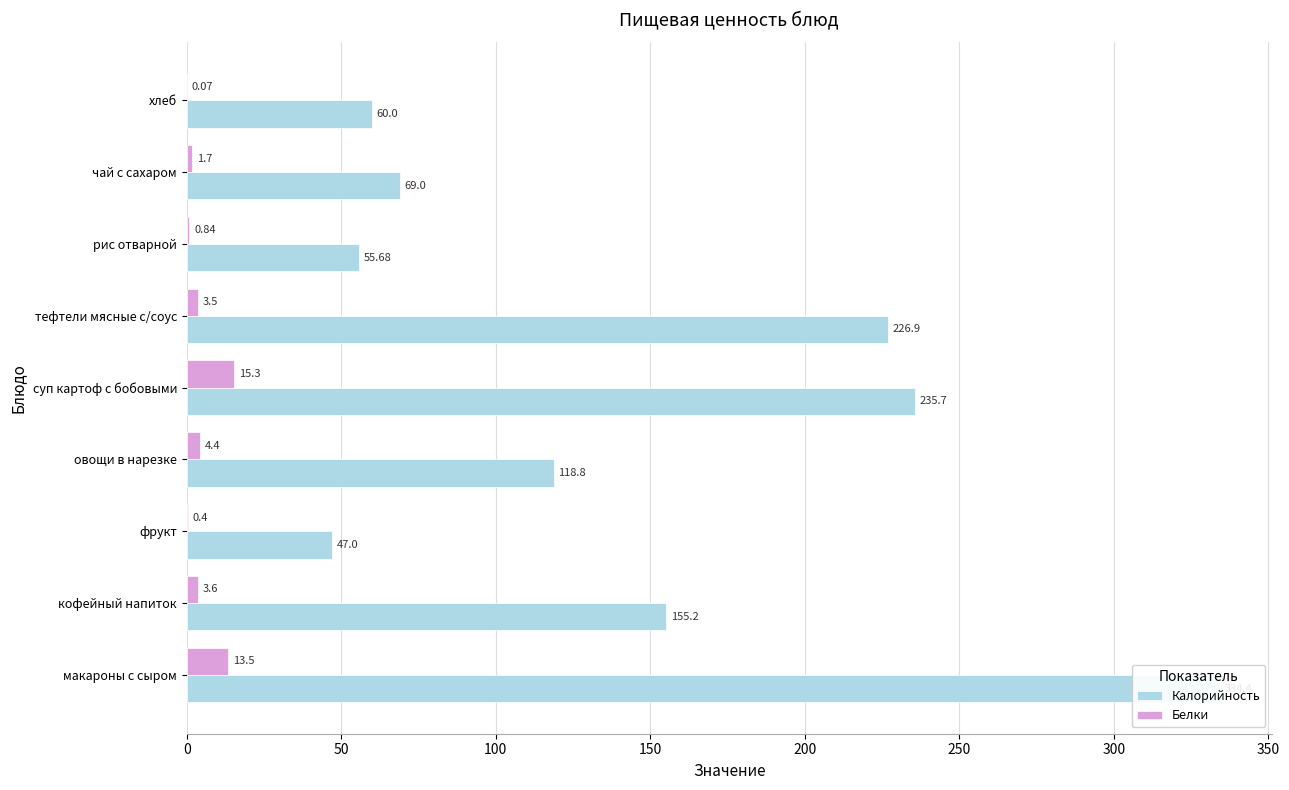

How many data points in Белки are above 3?

5